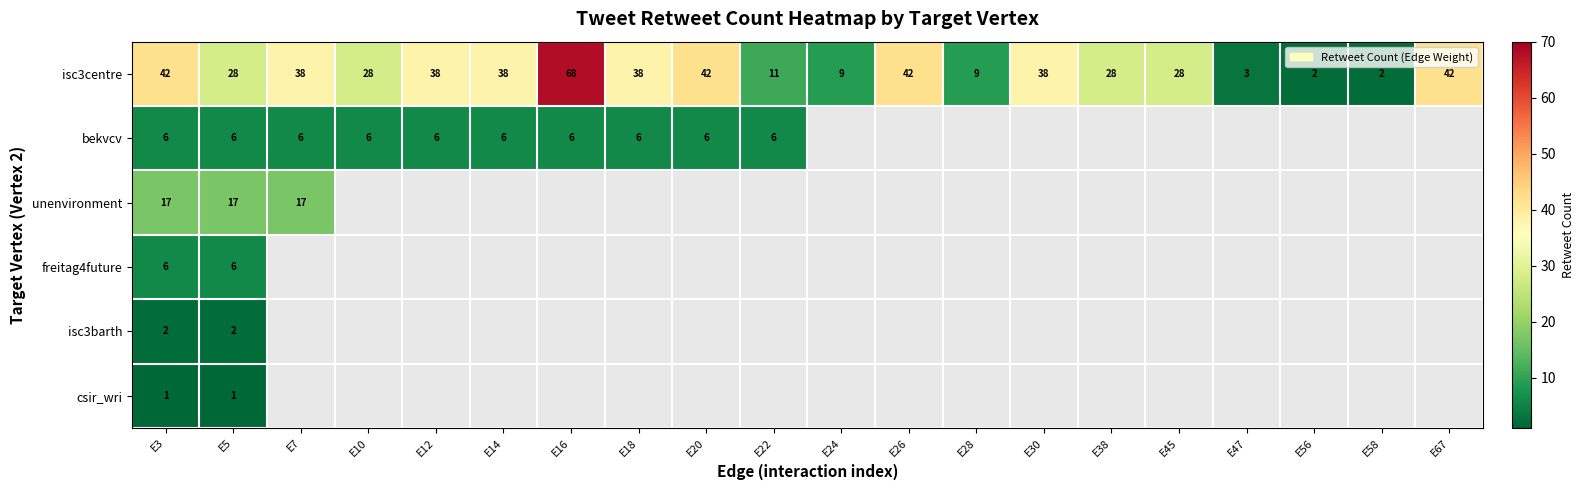

True or false: bekvcv has a value of 9 at E18.

False